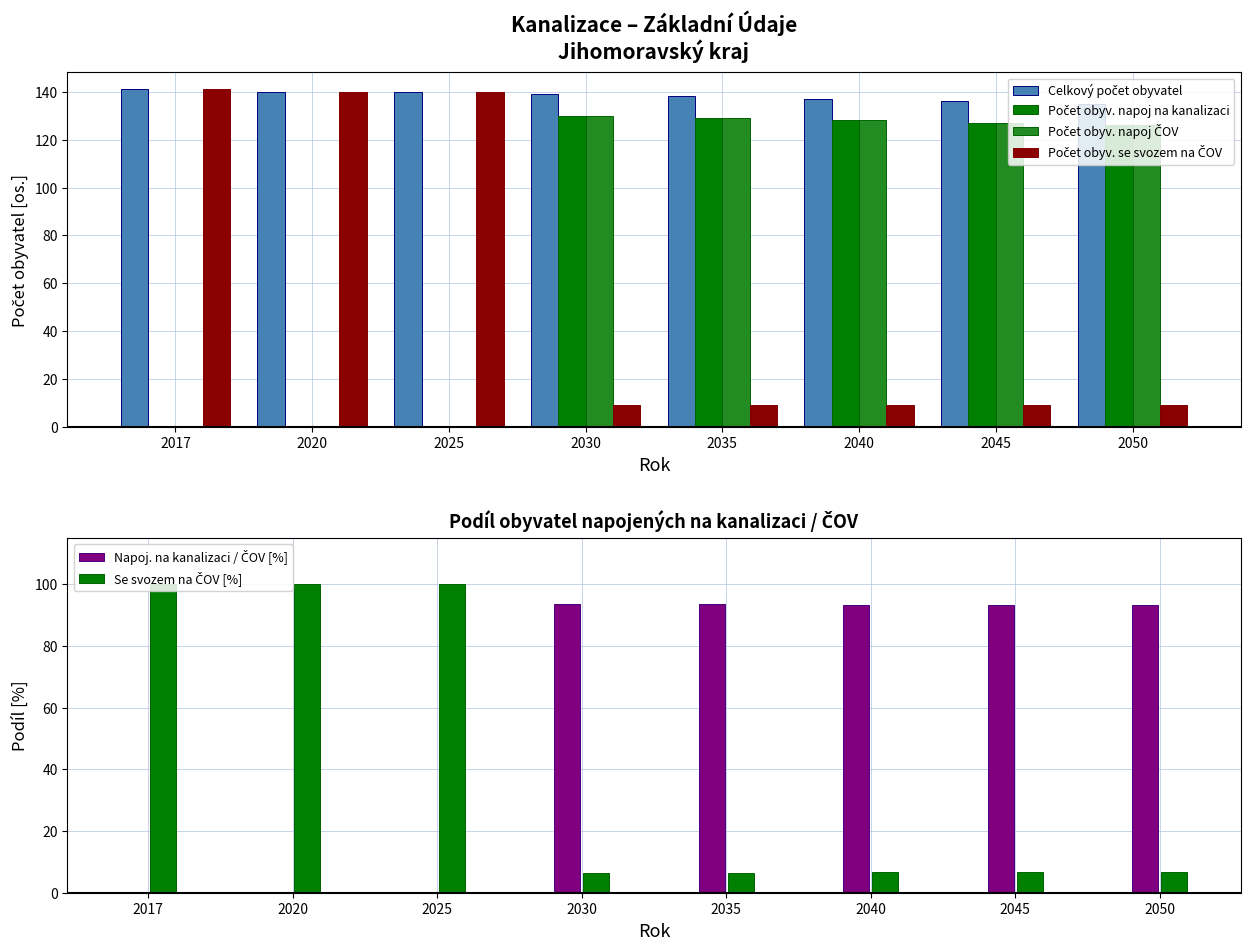

What is the value of the Počet obyv. se svozem na ČOV bar at the 8th from the left?

9.0